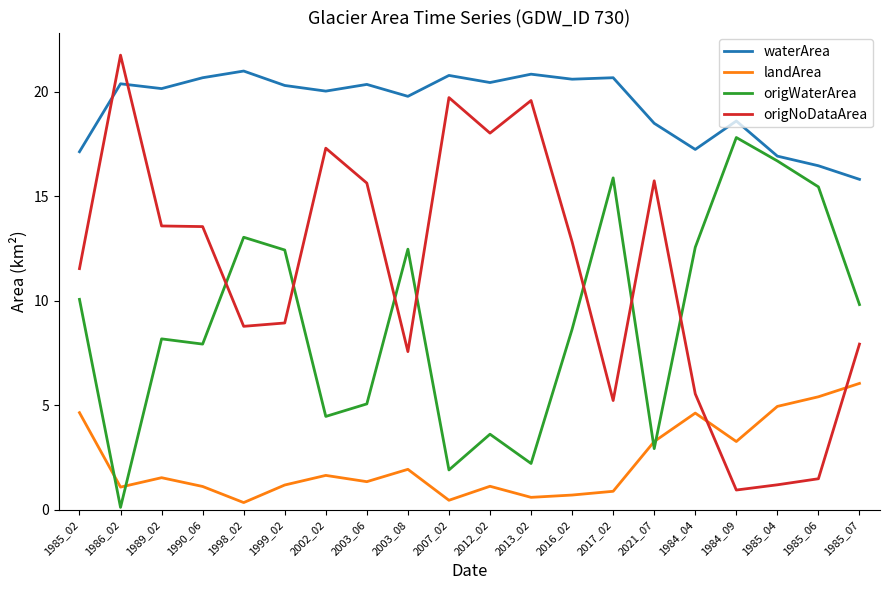

At which label does origNoDataArea first exceed 12?

1986_02